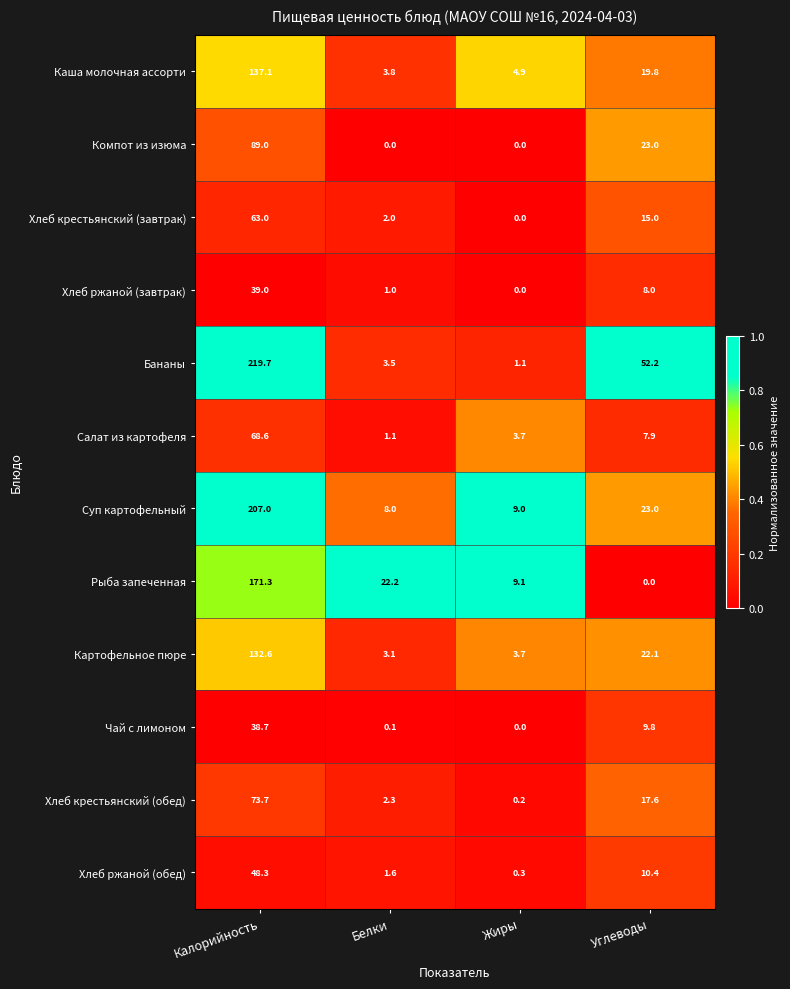

List the series in order of their peak value, lowest first.

Чай с лимоном, Хлеб ржаной (завтрак), Хлеб ржаной (обед), Хлеб крестьянский (завтрак), Салат из картофеля, Хлеб крестьянский (обед), Компот из изюма, Картофельное пюре, Каша молочная ассорти, Рыба запеченная, Суп картофельный, Бананы